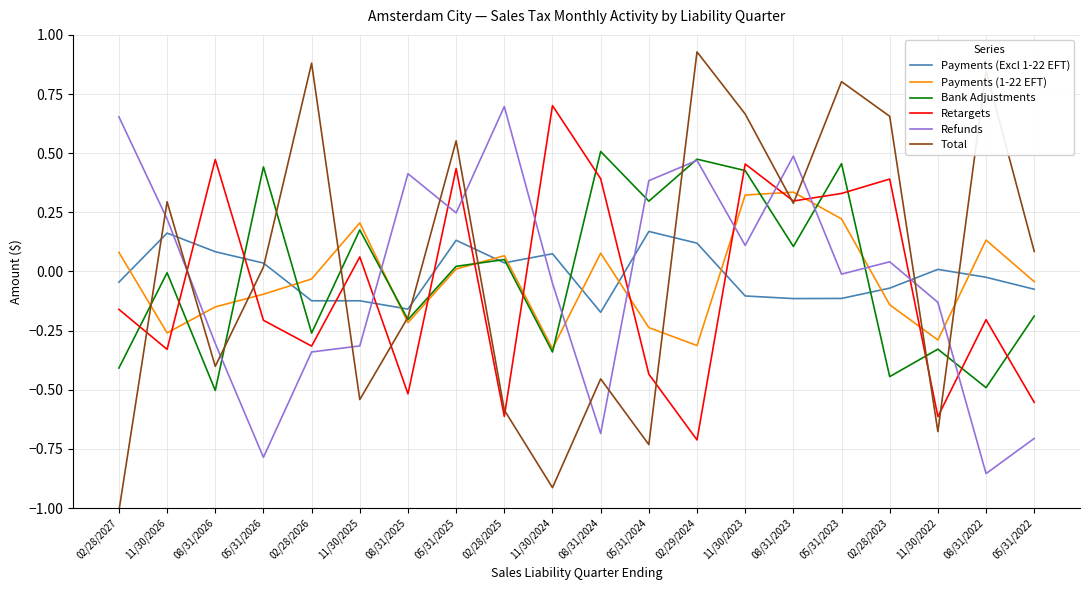

At which category does the chart reach its minimum across all series?

02/28/2027